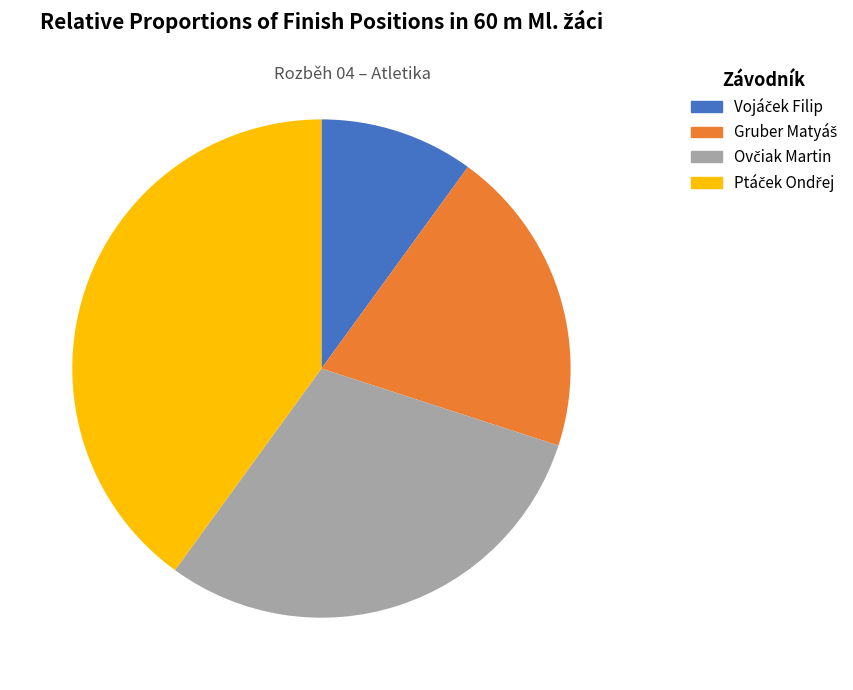

Is there a majority slice in this chart?

No